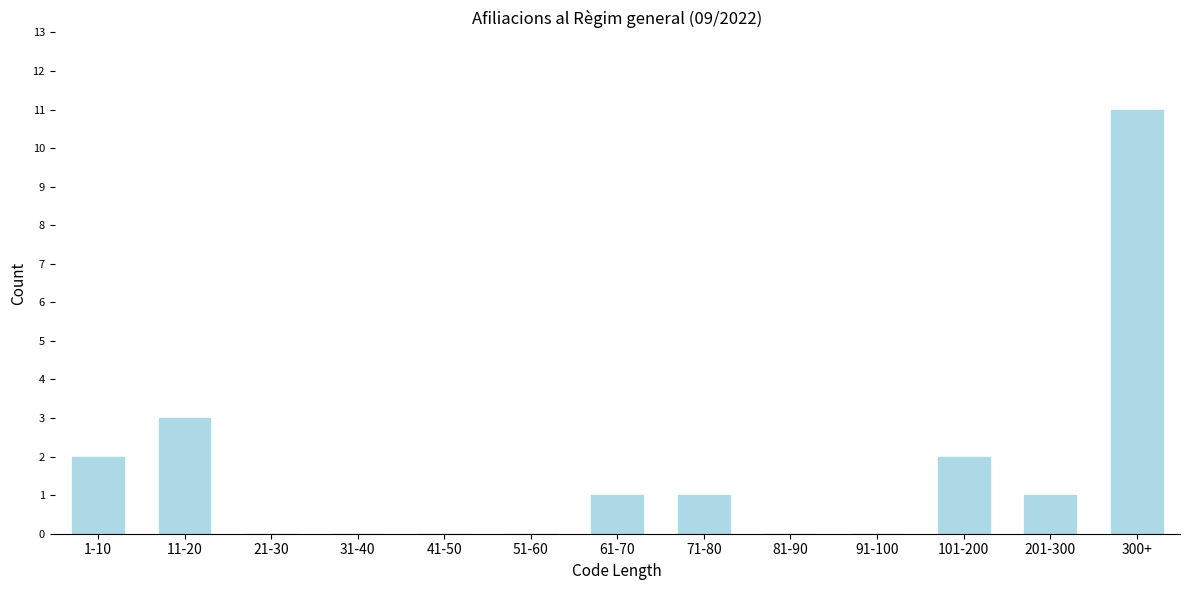

Reading left to right, what are all the values shown in this chart?

1-10=2	11-20=3	21-30=0	31-40=0	41-50=0	51-60=0	61-70=1	71-80=1	81-90=0	91-100=0	101-200=2	201-300=1	300+=11